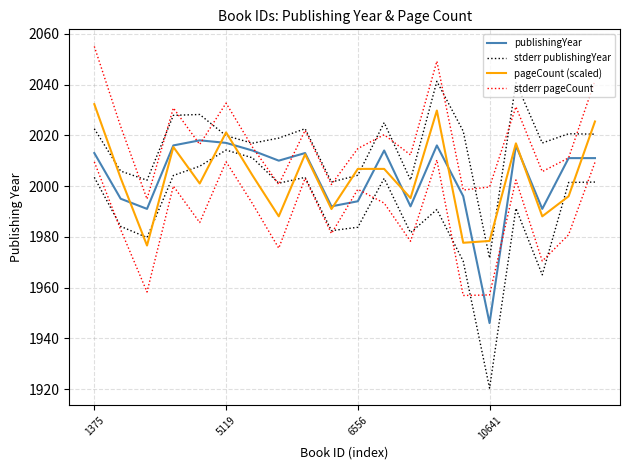

Which category has the lowest value across all series?

10641